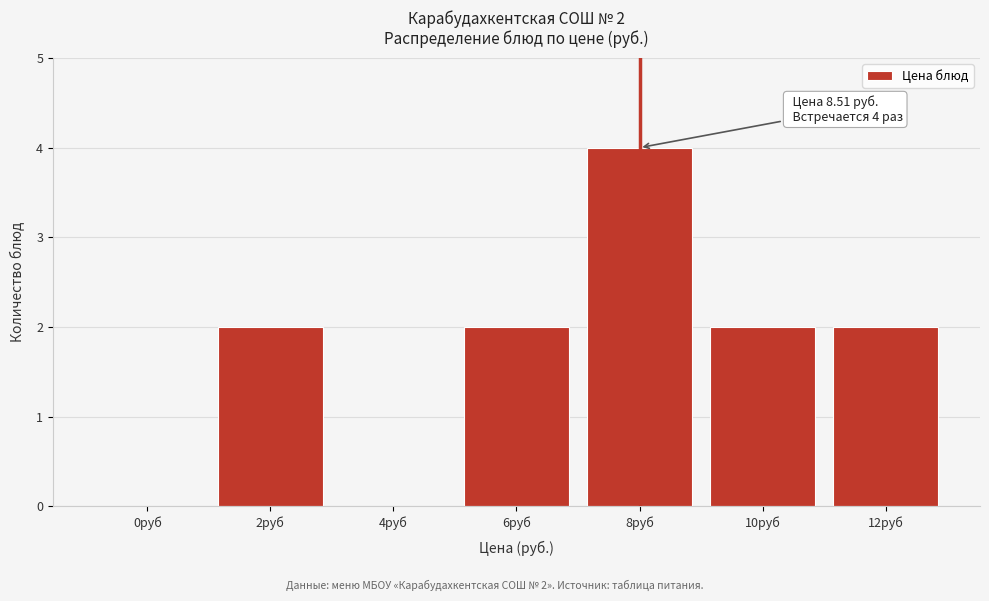

Reading right to left, what are all the values shown in this chart?

12руб=2	10руб=2	8руб=4	6руб=2	4руб=0	2руб=2	0руб=0